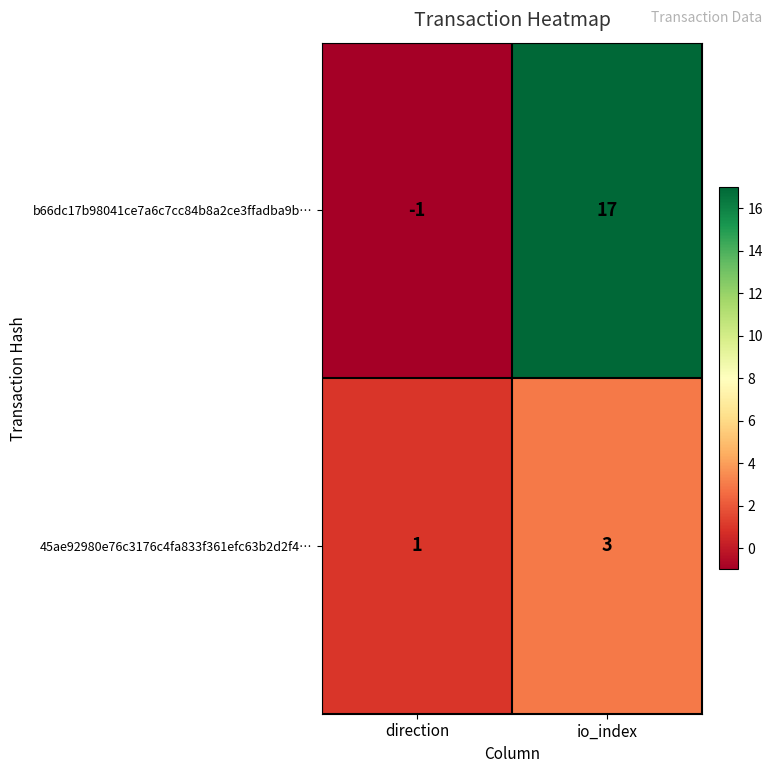

What is the sum of the 45ae92980e76c3176c4fa833f361efc63b2d2f4… values at direction and io_index?

4